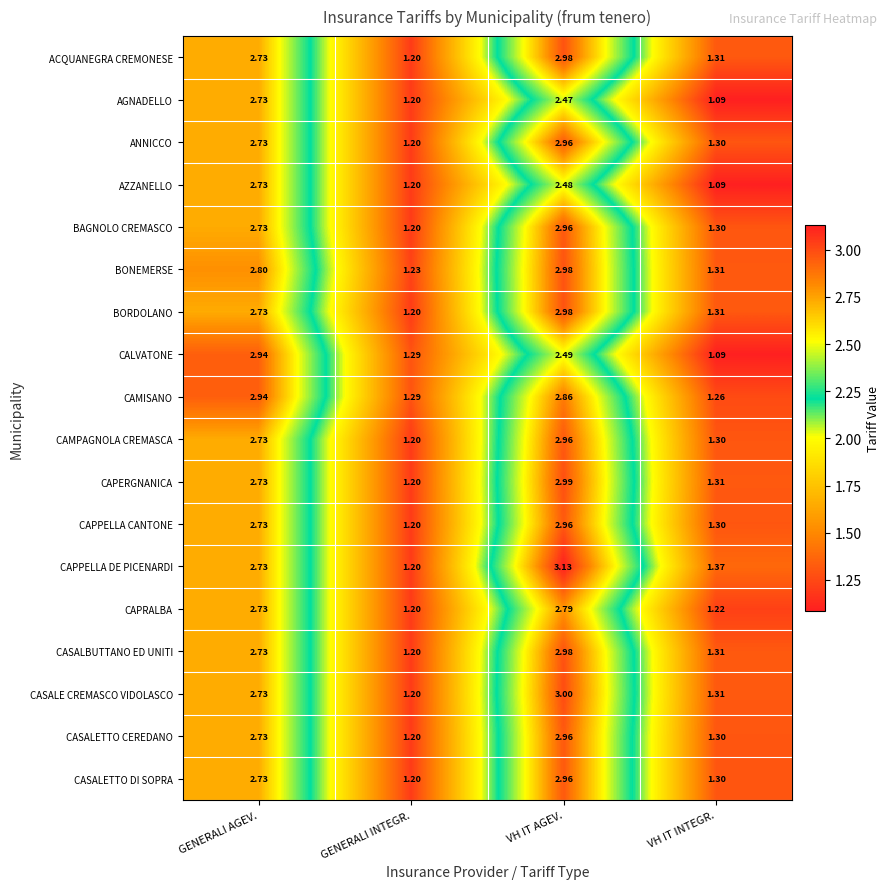

At which category is the sum across all series the highest?

VH IT AGEV.